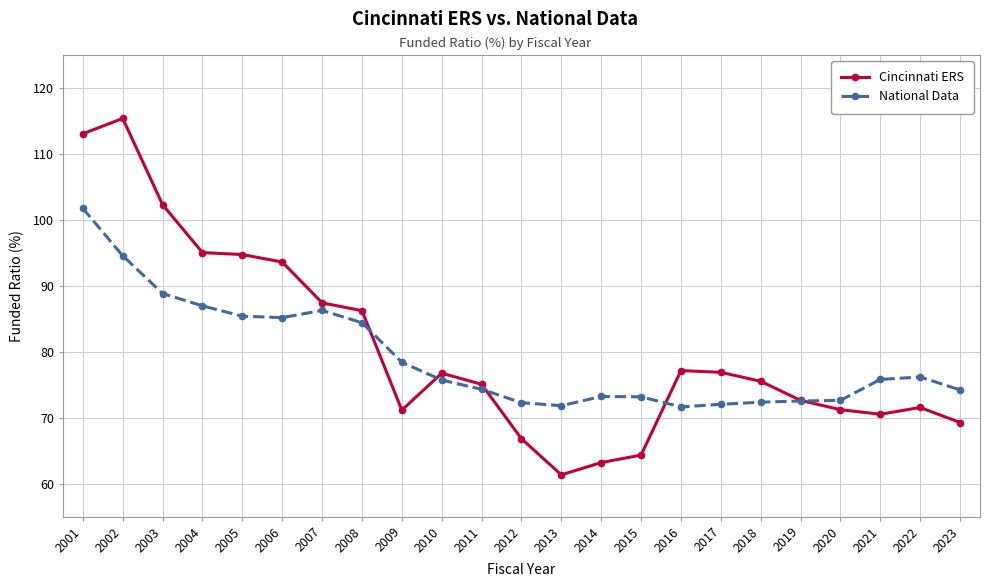

Is it true that Cincinnati ERS equals 112.7 at 2021?

False